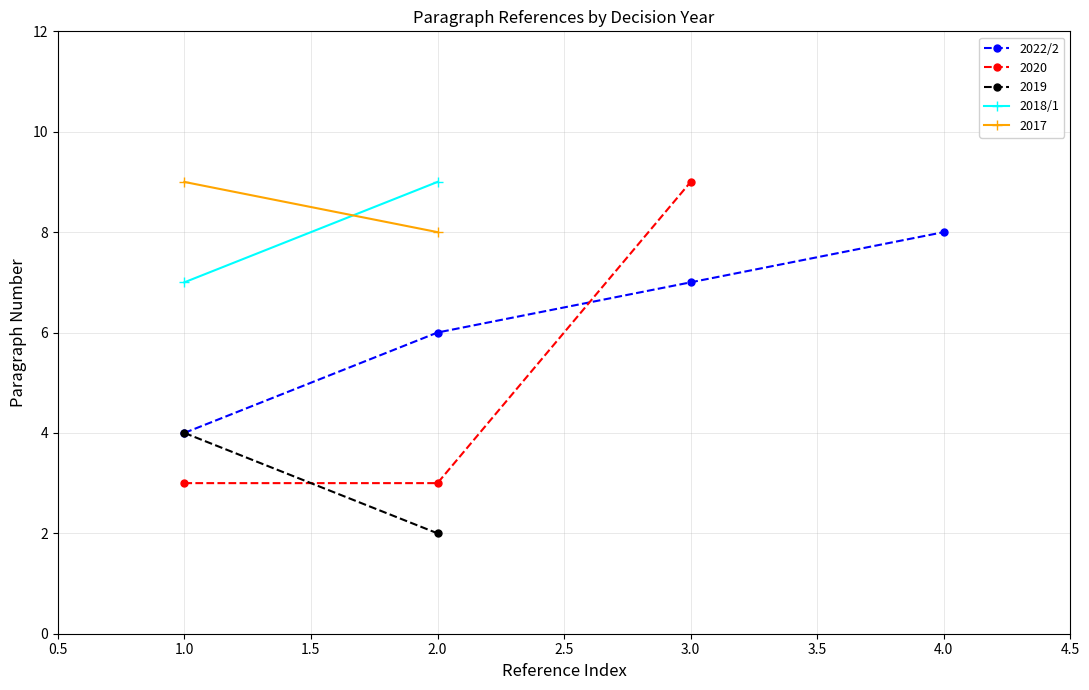

What is the maximum value for 2022/2?

8